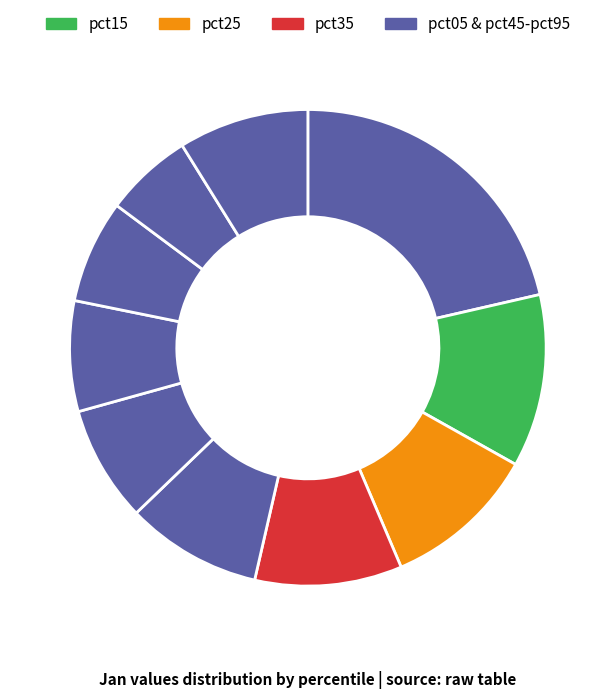

Count the number of slices in the pie.

10